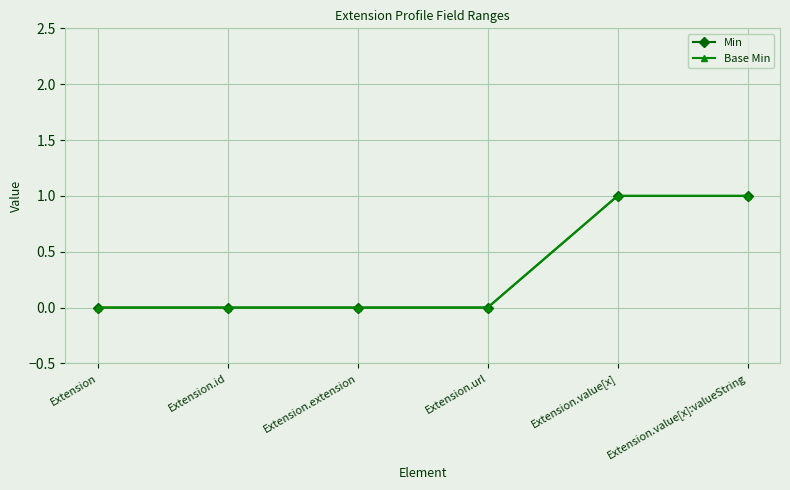

Is this an area chart (filled region under the line)?

No